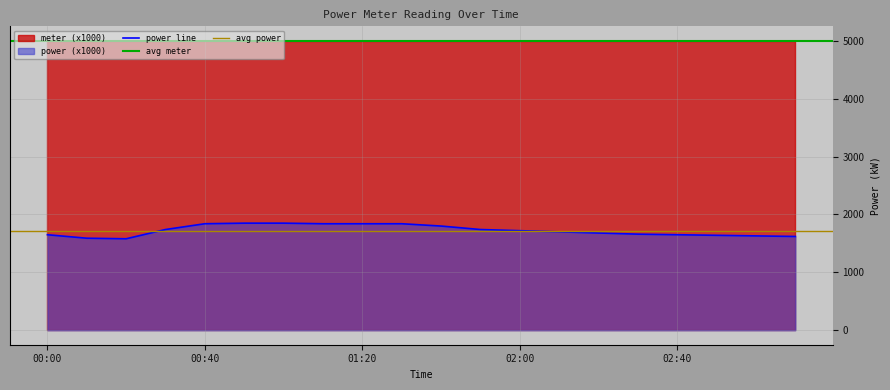

How many data points does each series have?

20